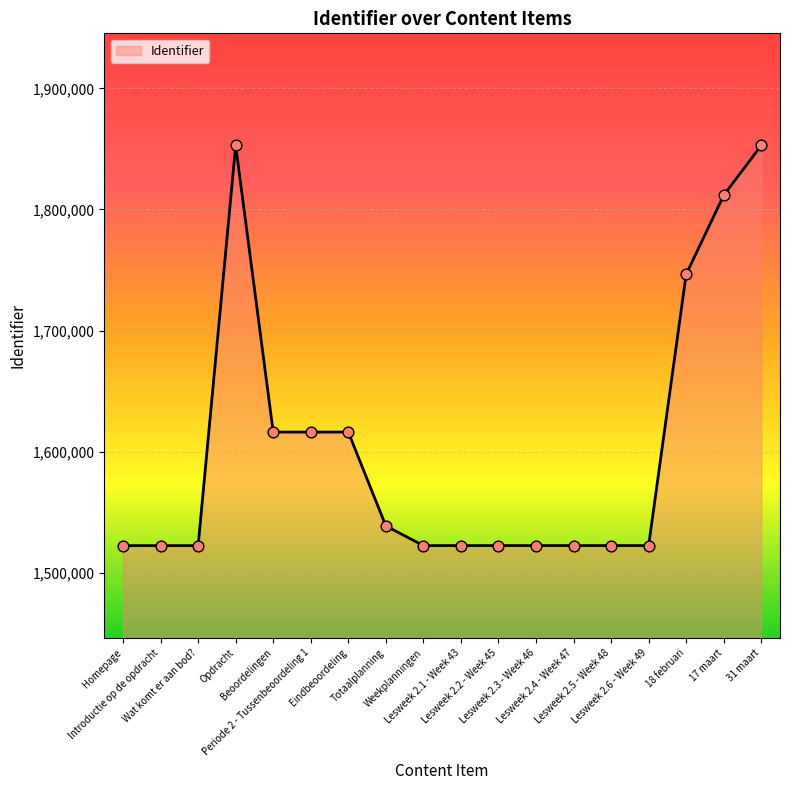

What is the change in value from Lesweek 2.4 - Week 47 to Lesweek 2.6 - Week 49?

+2